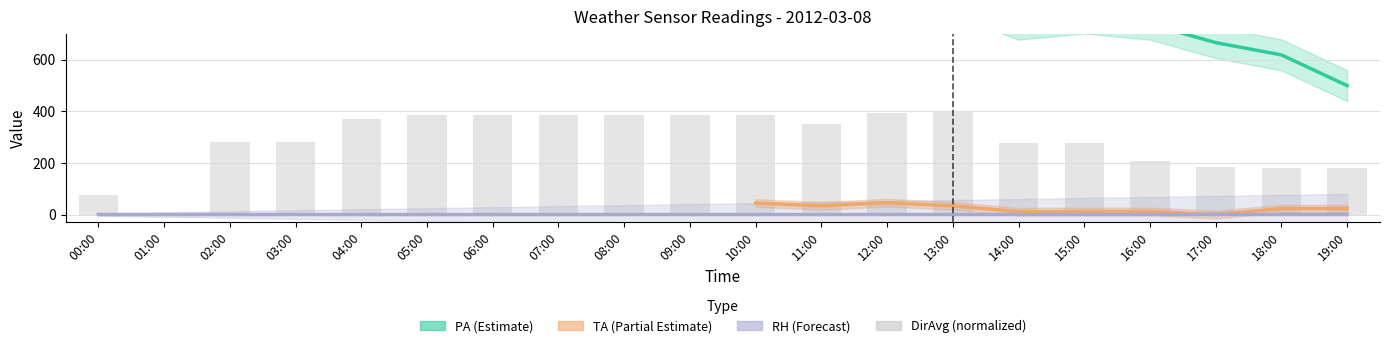

What position from the left is 18:00?

19